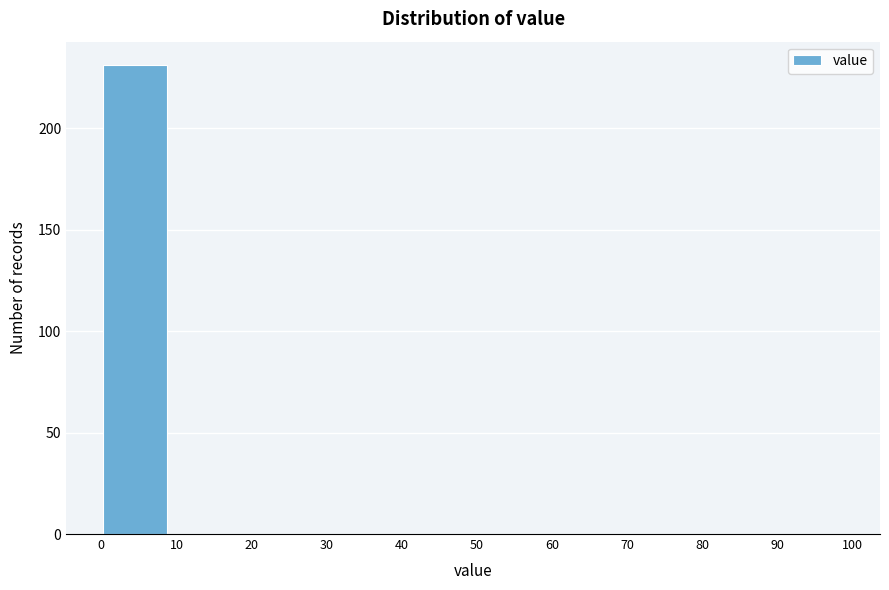

Reading left to right, transcribe this chart: for each bar, give the range it covers on the x-axis and its height. Neither the bar edges nor the heights are printed on the chart, so give them approximately, as read against the axes.

-0.5 to 9.5: 230
9.5 to 19.5: 0
19.5 to 29.5: 0
29.5 to 39.5: 0
39.5 to 49.5: 0
49.5 to 59.5: 0
59.5 to 69.5: 0
69.5 to 79.5: 0
79.5 to 89.5: 0
89.5 to 99.5: 0